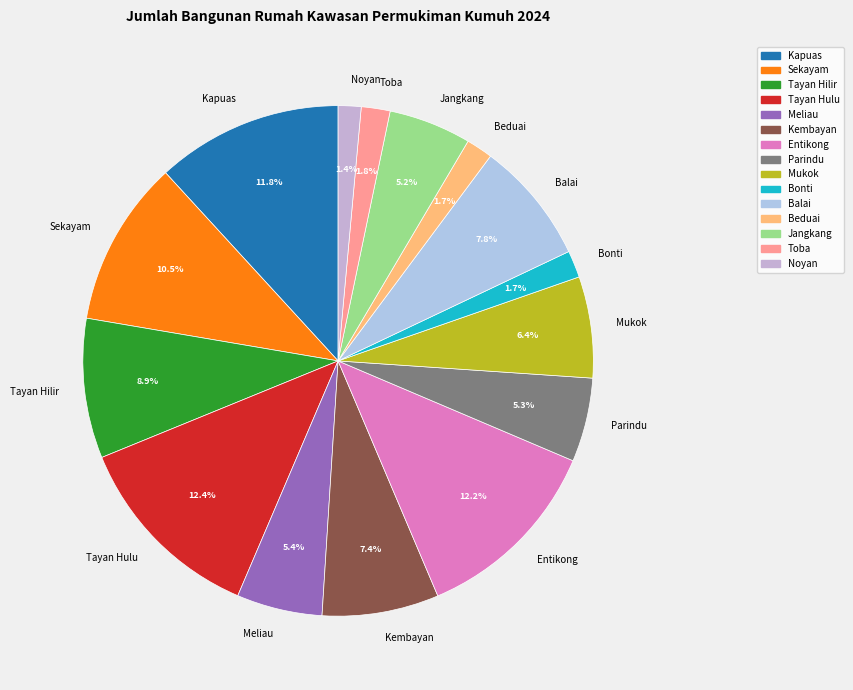

Does Jangkang represent more than half of the total?

No